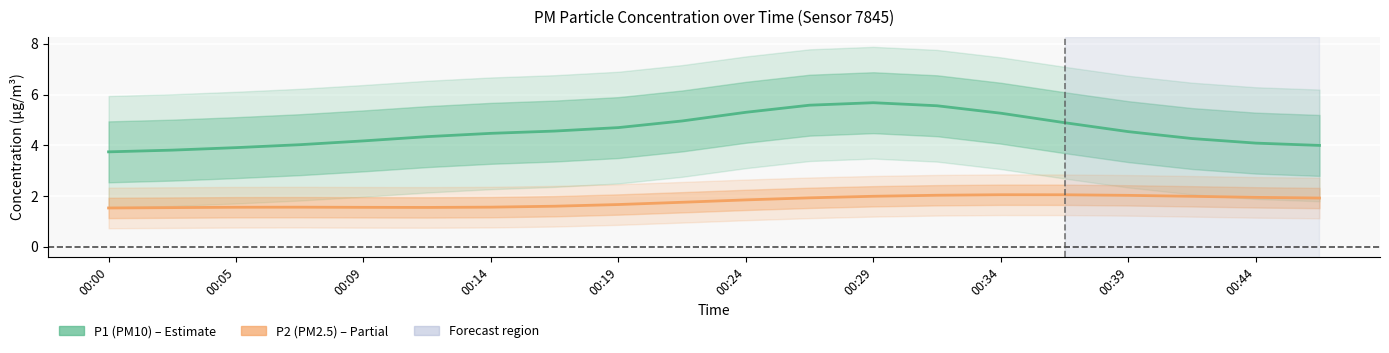

What is the average value of the P2 (PM2.5) series?

1.8